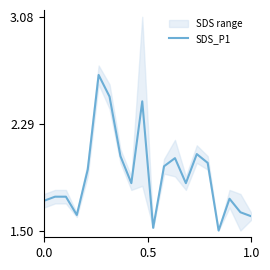

The value of SDS_P1 at 1.0 is 0.5. True or false?

False